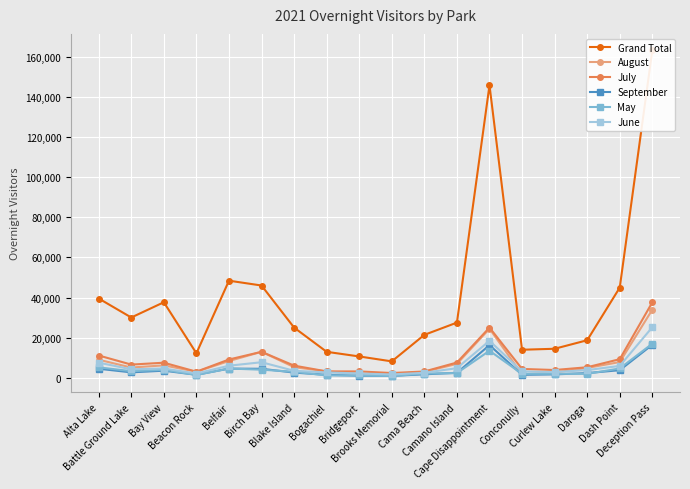

Reading right to left, what are all the values shown in this chart?

Grand Total: 163303	44969	18730	14479	13992	145826	27521	21416	8191	10647	12955	25035	46002	48416	12225	37663	30062	39531
August: 33970	7852	4931	2626	1699	24477	6949	2990	1828	2126	3185	5323	12964	8365	3041	6202	5127	9006
July: 37639	9293	5265	3892	4420	25032	7620	3155	2386	3191	3191	6072	12955	9127	3048	7530	6591	11120
September: 16489	3803	2350	1707	1500	16293	2484	1752	936	1037	1495	2600	4507	4586	1509	3554	2717	4513
May: 17018	4661	1990	2015	1973	13487	2374	2117	904	1164	1177	3022	4045	4630	1429	3985	3304	5223
June: 25234	5934	3843	2865	3181	18452	4804	2513	1665	2175	2683	3500	7765	6041	2150	4640	4237	7554